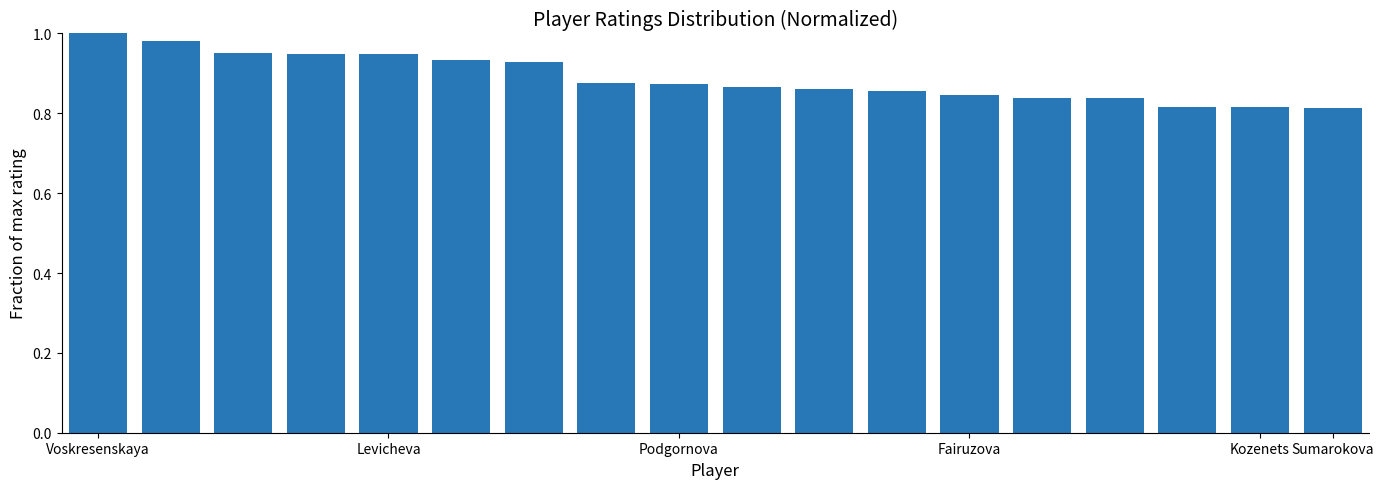

What is the sum of all values?

16.0